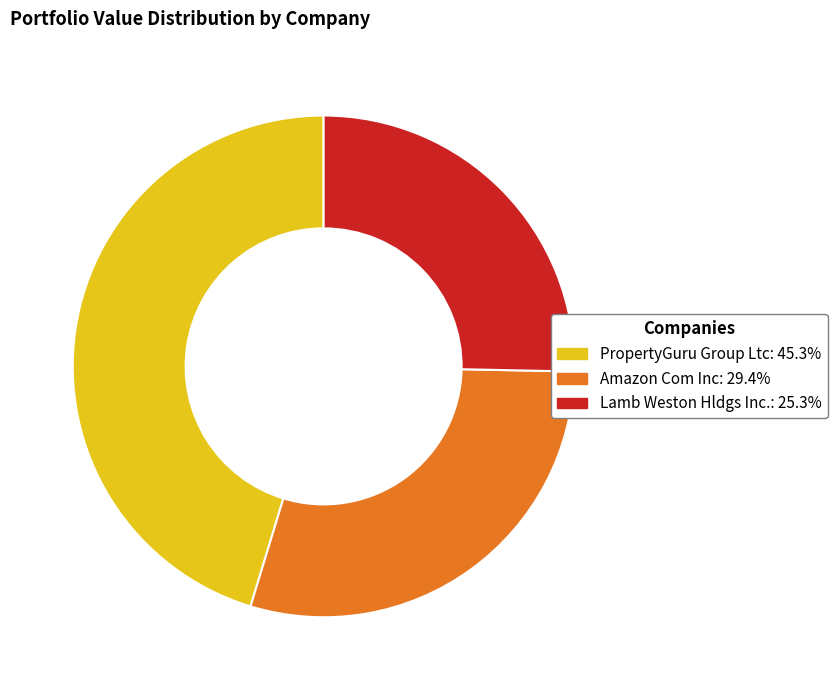

Do Lamb Weston Hldgs Inc. and Amazon Com Inc together represent more than half of the pie?

Yes